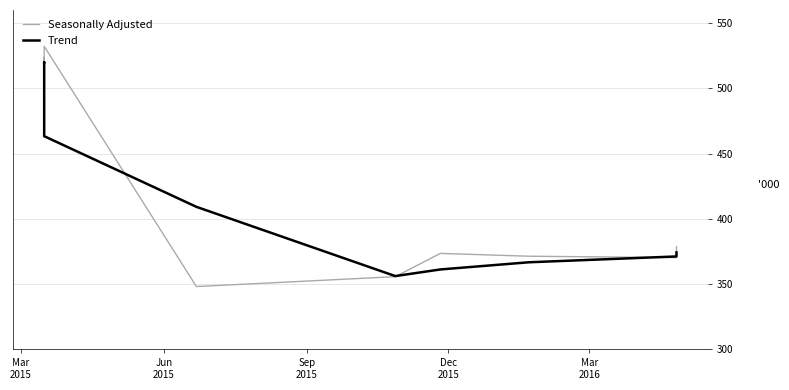

What are all the series names shown in the legend?

Seasonally Adjusted, Trend